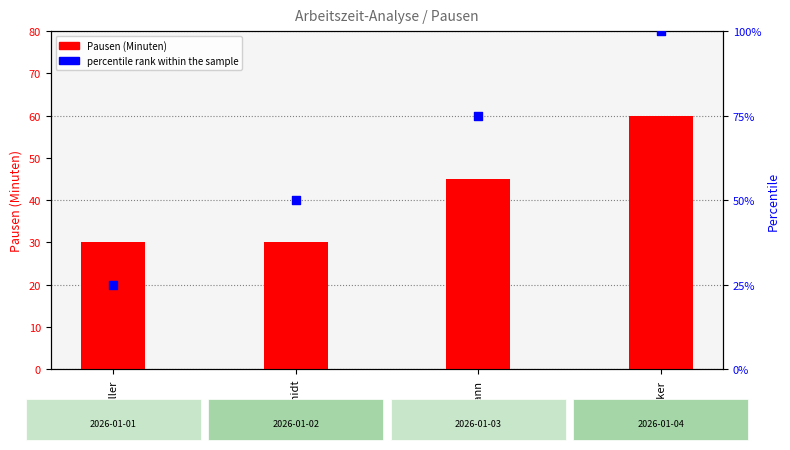

At which category is the sum across all series the highest?

Becker